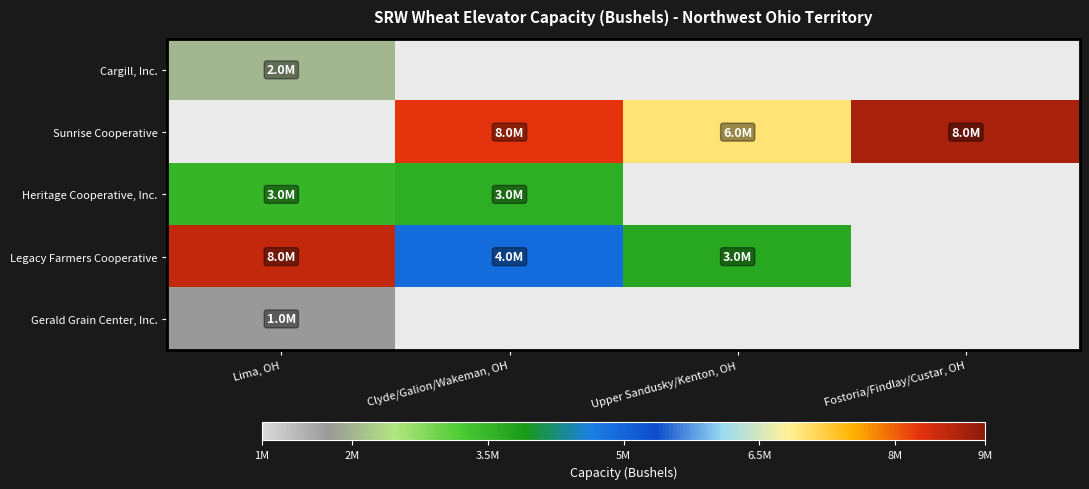

Which series has the largest range (max minus min)?

Legacy Farmers Cooperative